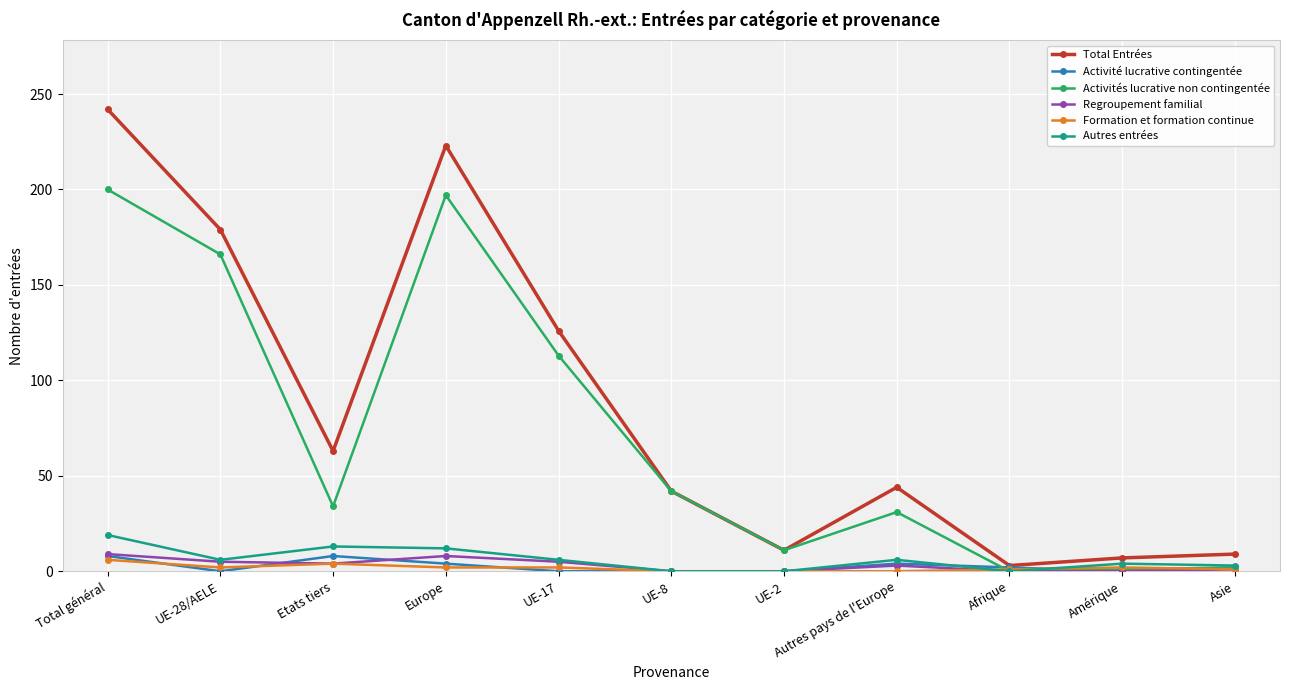

How many Regroupement familial values are between 0 and 5?

9